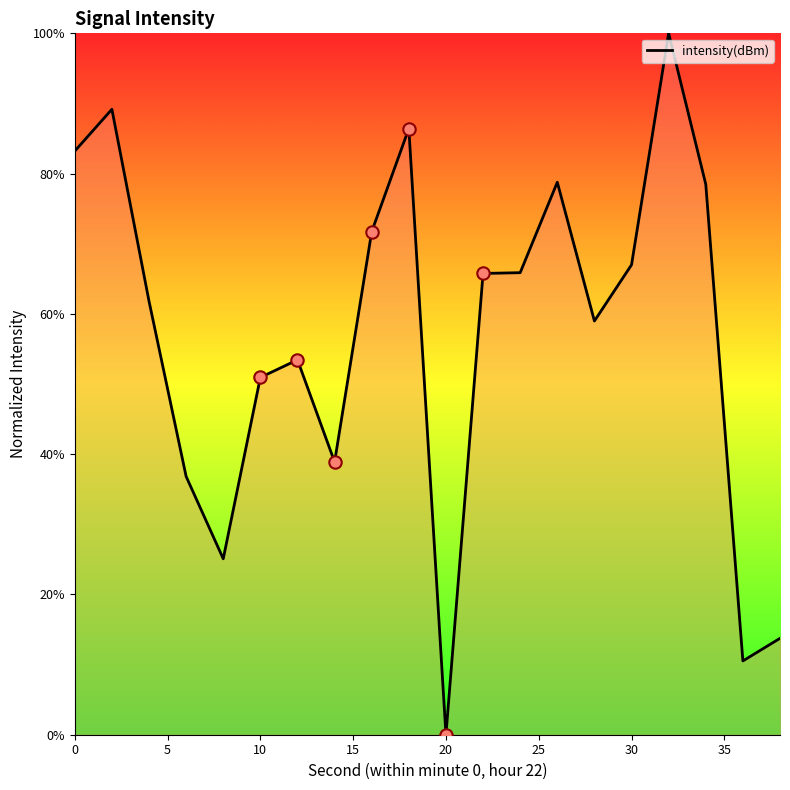

What is the difference between the maximum and minimum values?

100.0